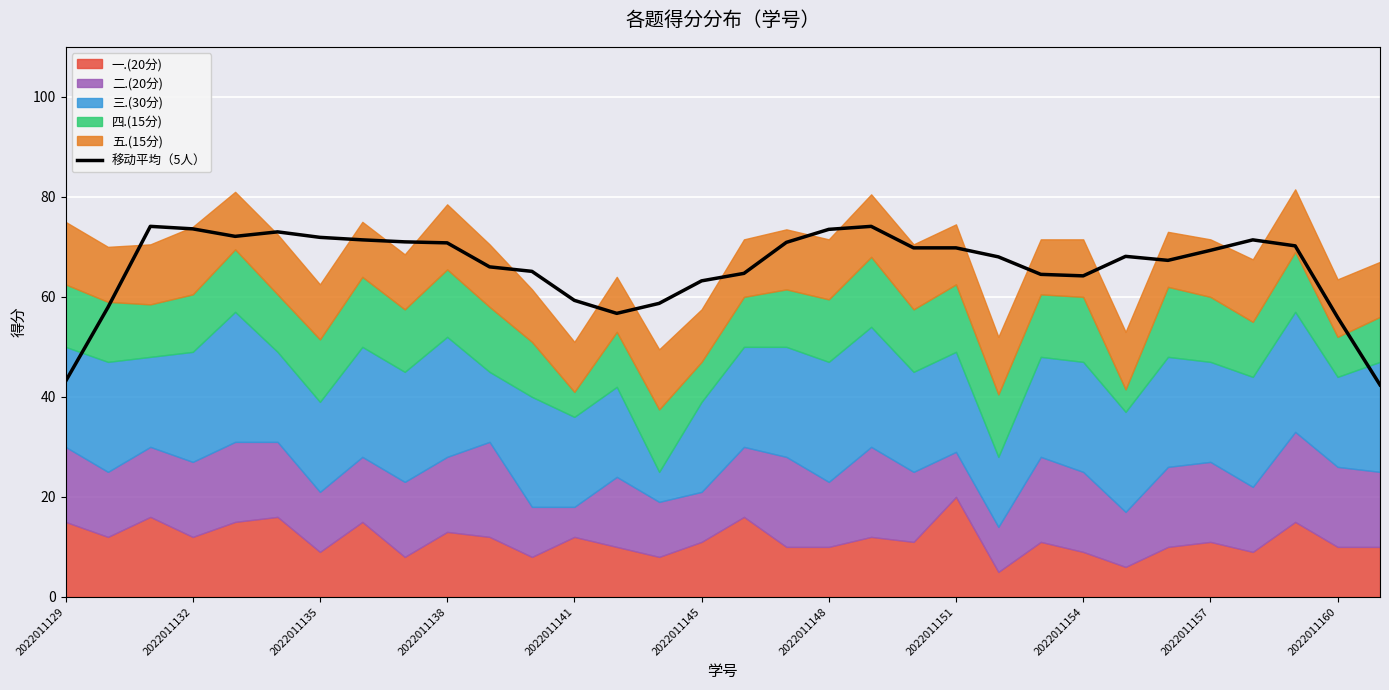

What is the maximum value for 移动平均（5人）?

74.1